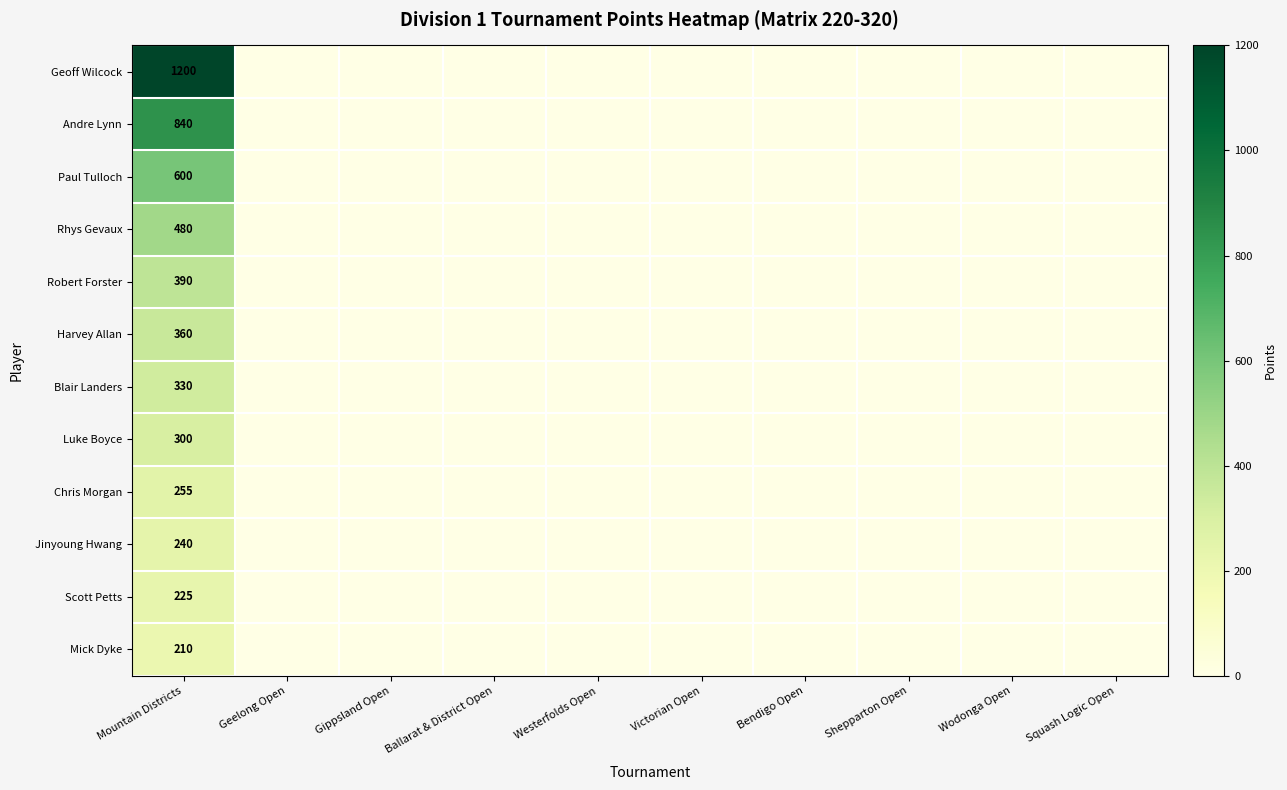

Is it true that Jinyoung Hwang equals 240 at Mountain Districts?

True